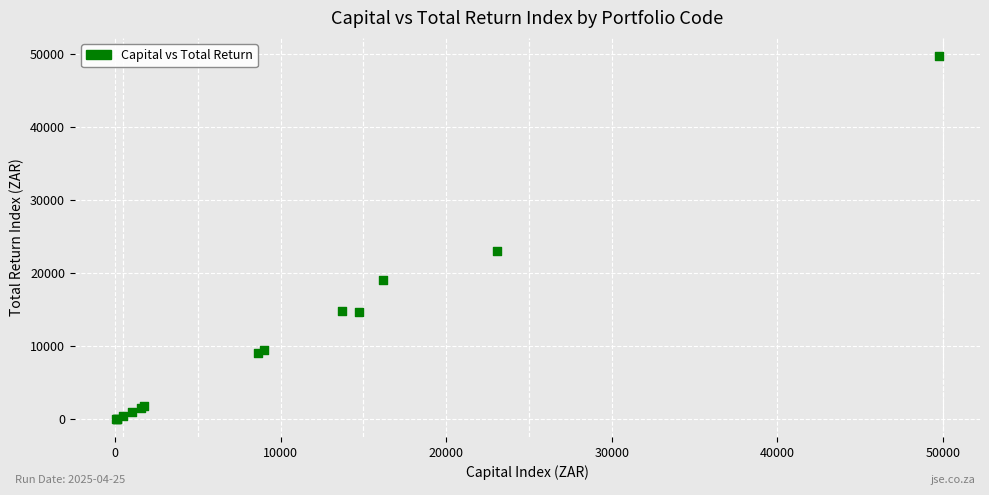

What Y value in the scatter plot is closest to 24901?

23038.2